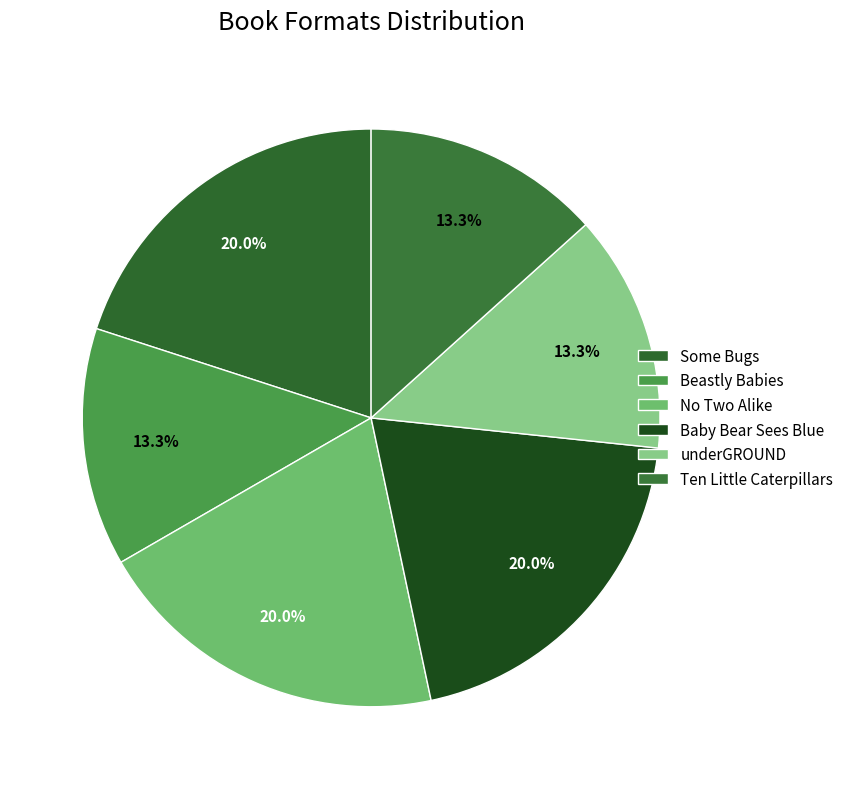

To the nearest percent, what is the difference between the Baby Bear Sees Blue and Beastly Babies slice percentages?

7%